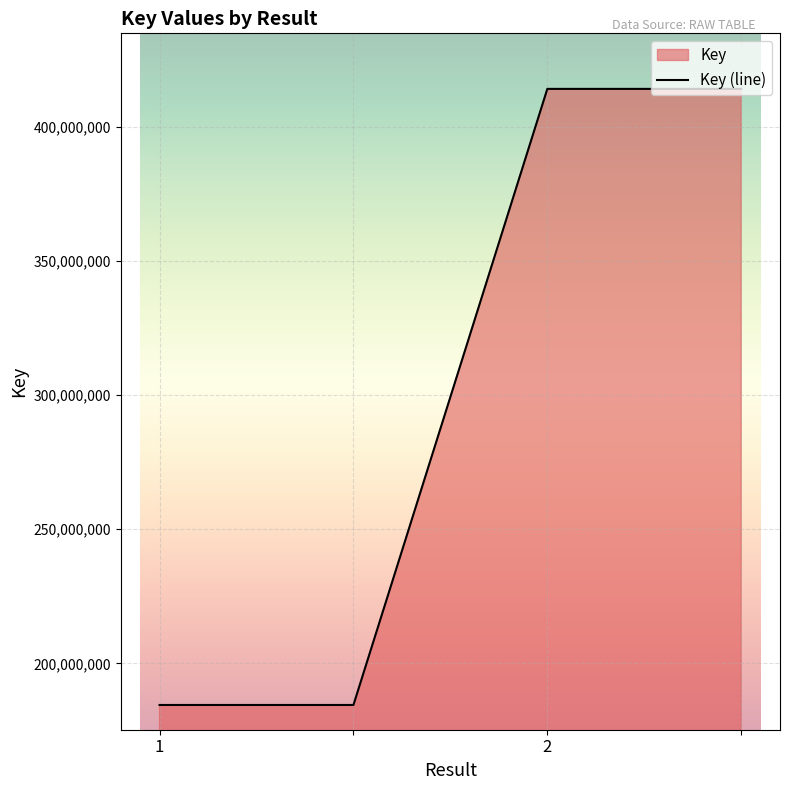

What is the sum of all values?

1197289548